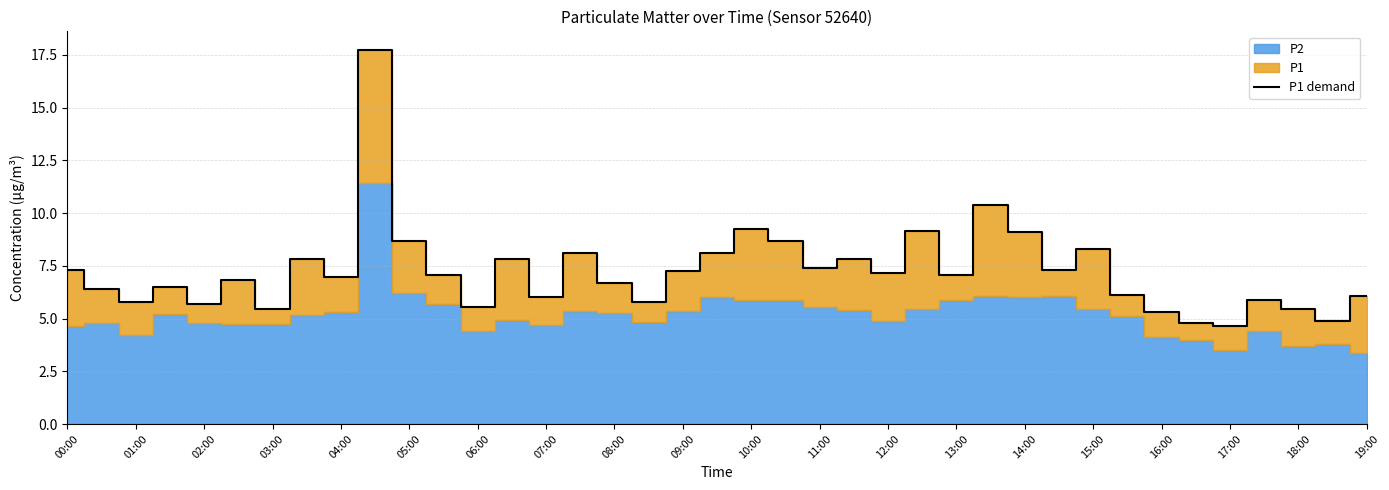

Is it true that P1 demand equals 5.4 at 03:00?

True